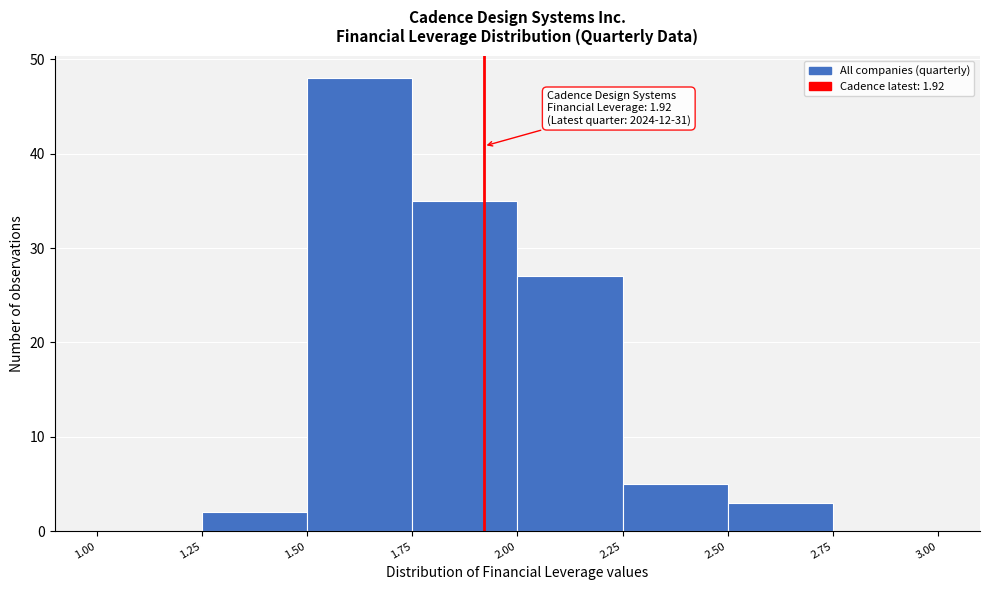

Over which range of the x-axis is the bar tallest?

1.50 to 1.75